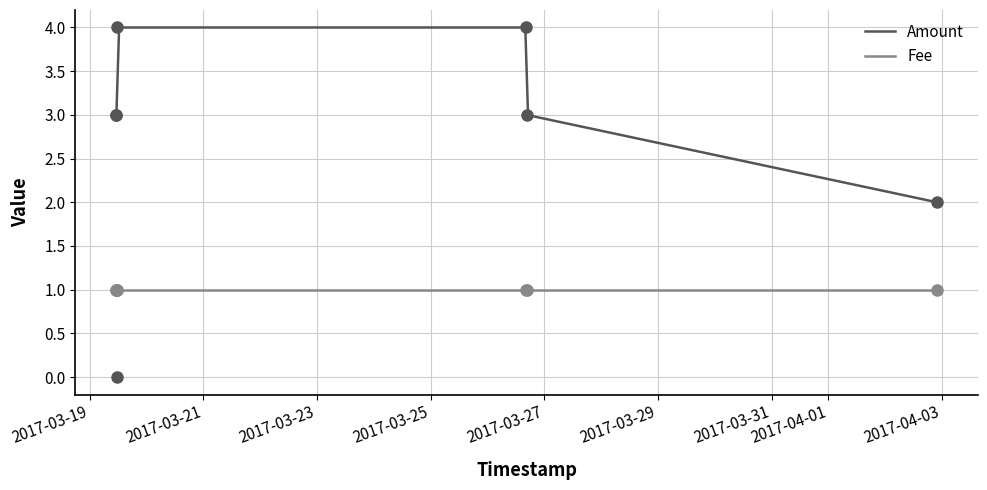

At which label is the value closest to 1?

2017-03-19 11:16:15